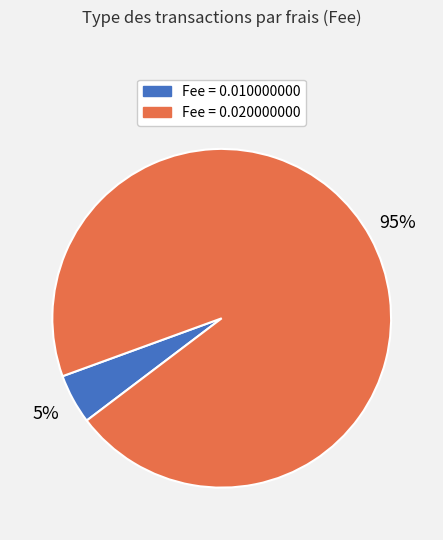

To the nearest percent, what percentage of the pie is Fee = 0.010000000?

5%